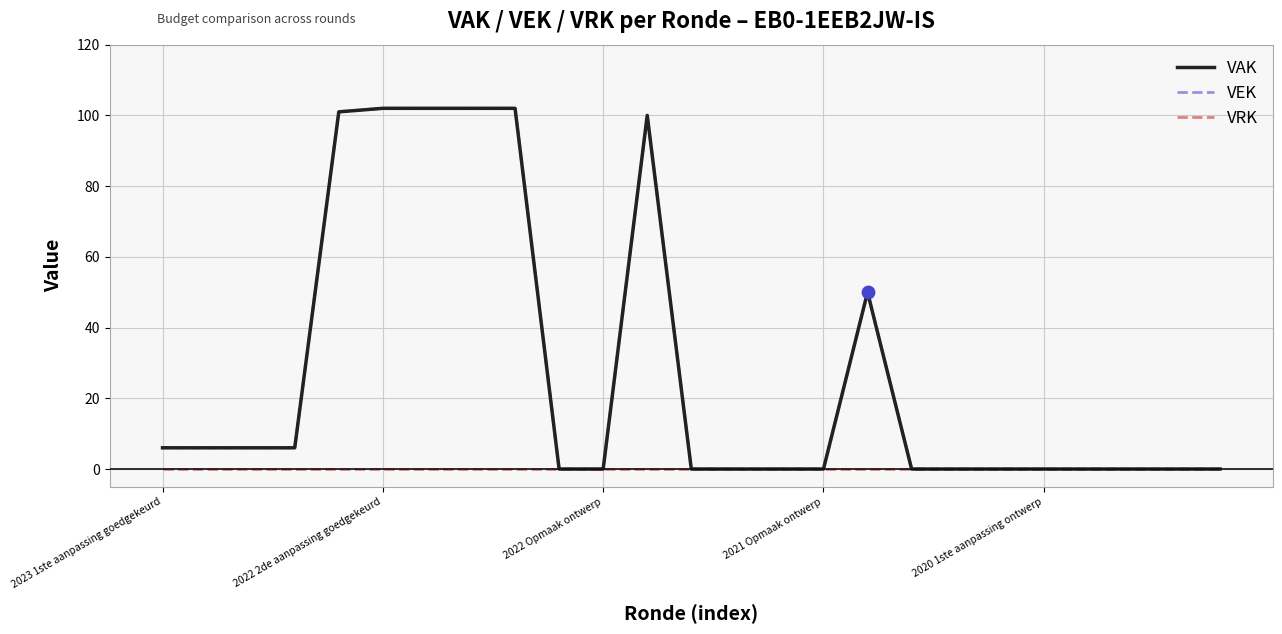

At which category is the sum across all series the highest?

2022 2de aanpassing goedgekeurd